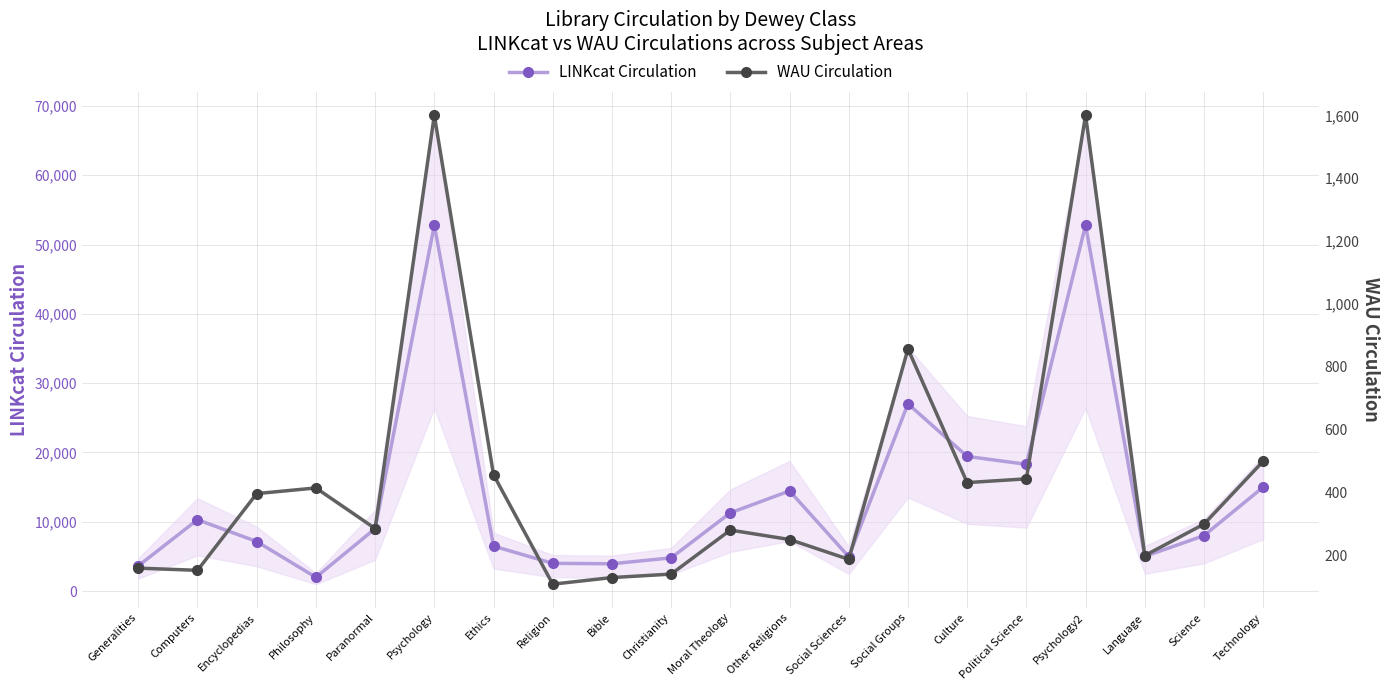

List the labels in order of WAU Circulation value, smallest first.

Religion, Bible, Christianity, Computers, Generalities, Social Sciences, Language, Other Religions, Moral Theology, Paranormal, Science, Encyclopedias, Philosophy, Culture, Political Science, Ethics, Technology, Social Groups, Psychology, Psychology2